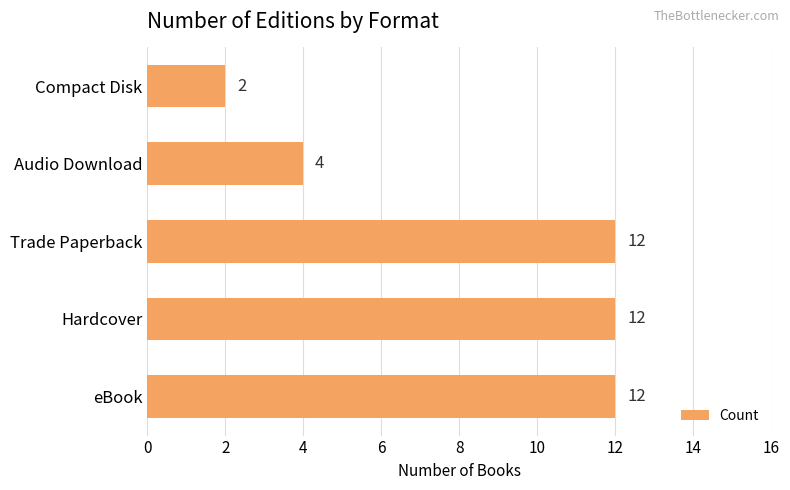

How many distinct data groups are displayed?

1